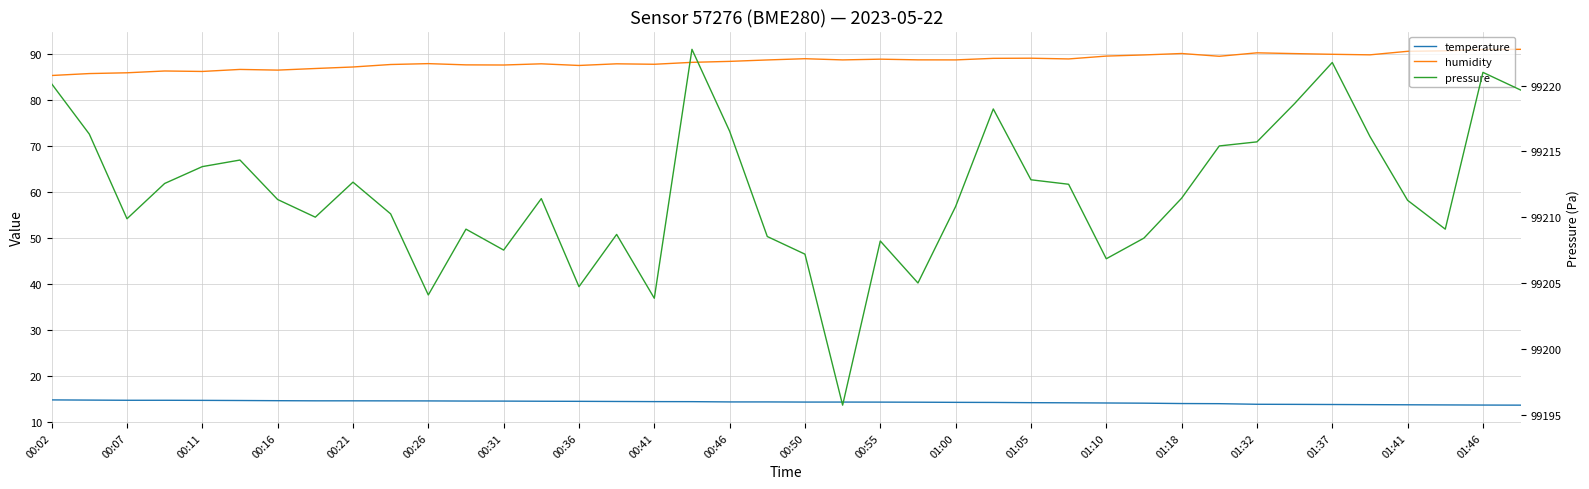

Which has a higher value, 26 or 25?

25